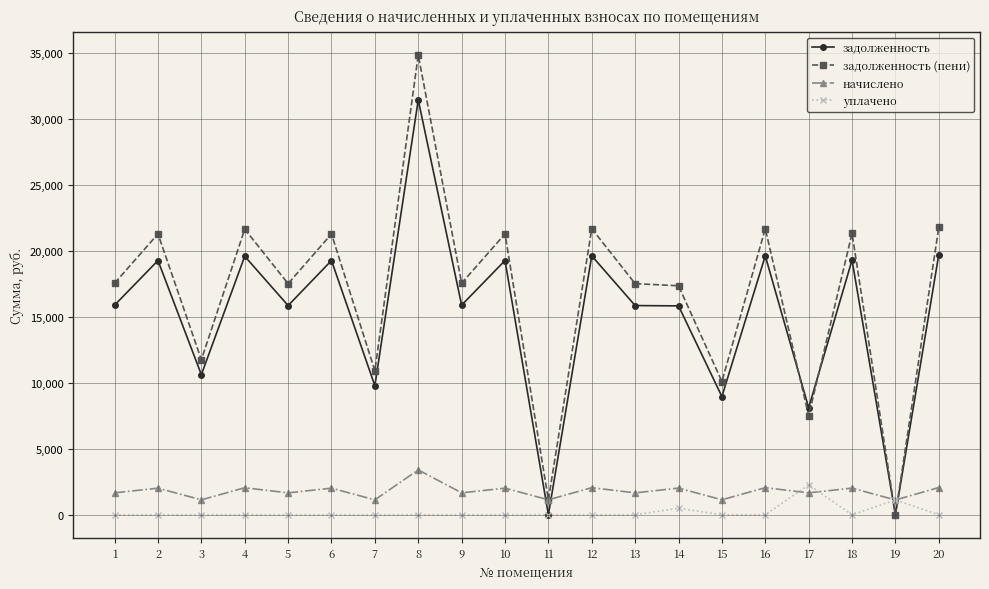

Where do задолженность and задолженность (пени) first cross each other?

16 and 17